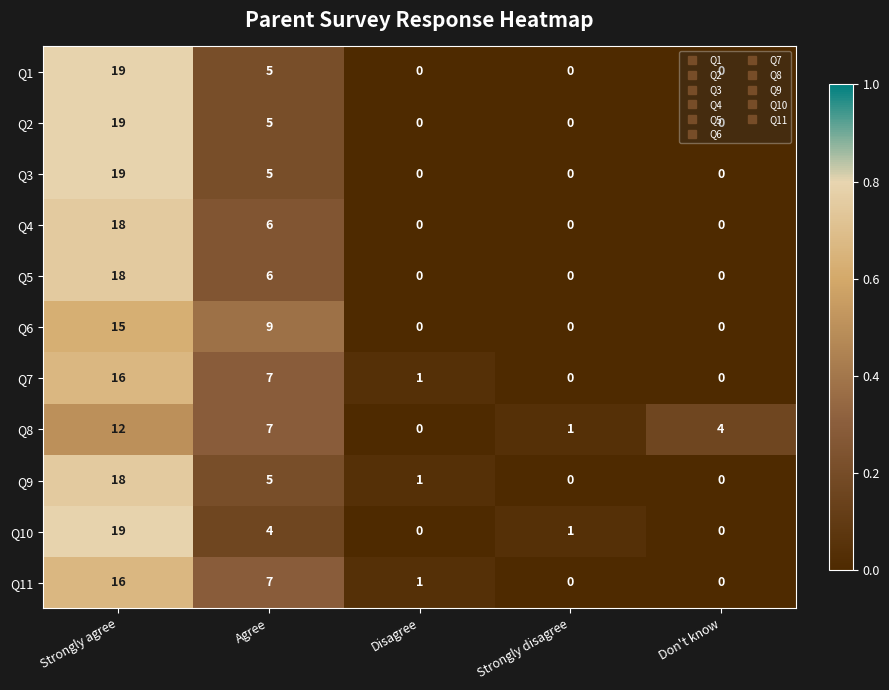

Rank the categories by Q8 value from highest to lowest.

Strongly agree, Agree, Don't know, Strongly disagree, Disagree